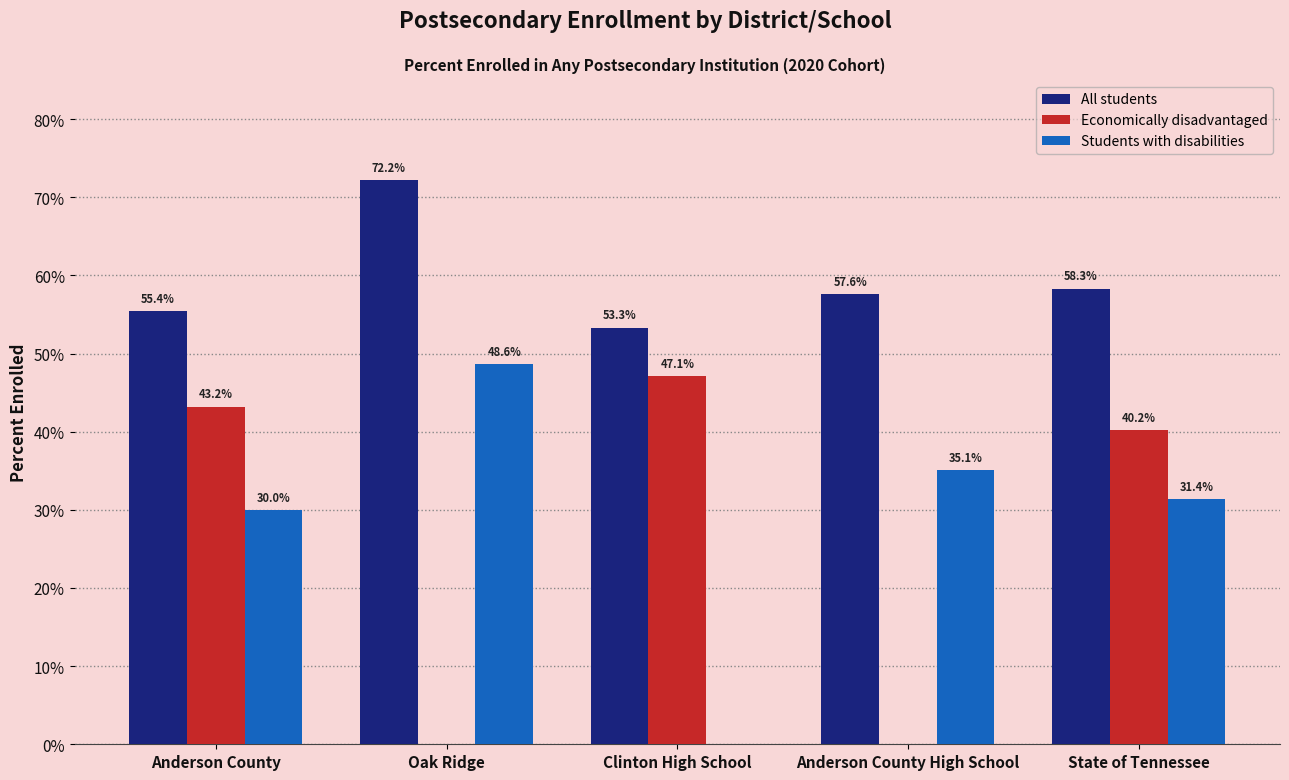

Is the value of Students with disabilities at State of Tennessee greater than the value of Economically disadvantaged at State of Tennessee?

No